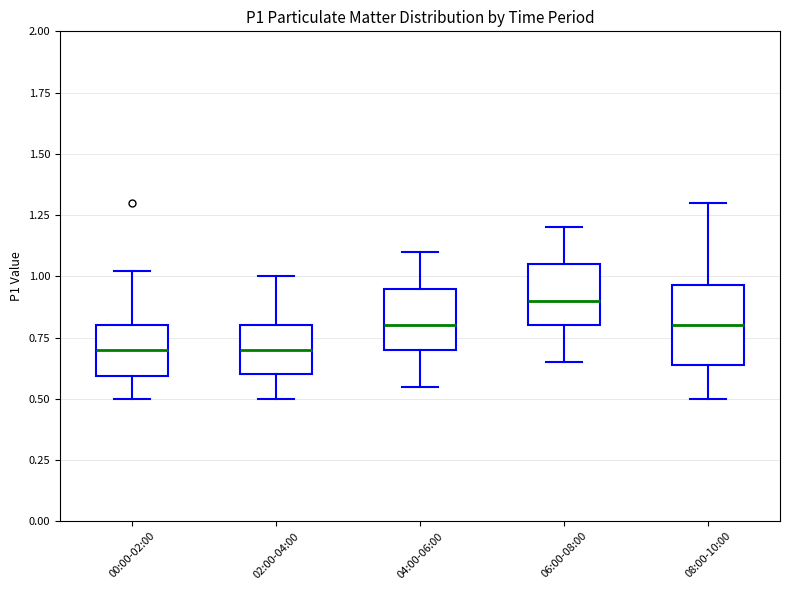

Which box is the tallest, from its lower edge to its upper edge?

08:00-10:00